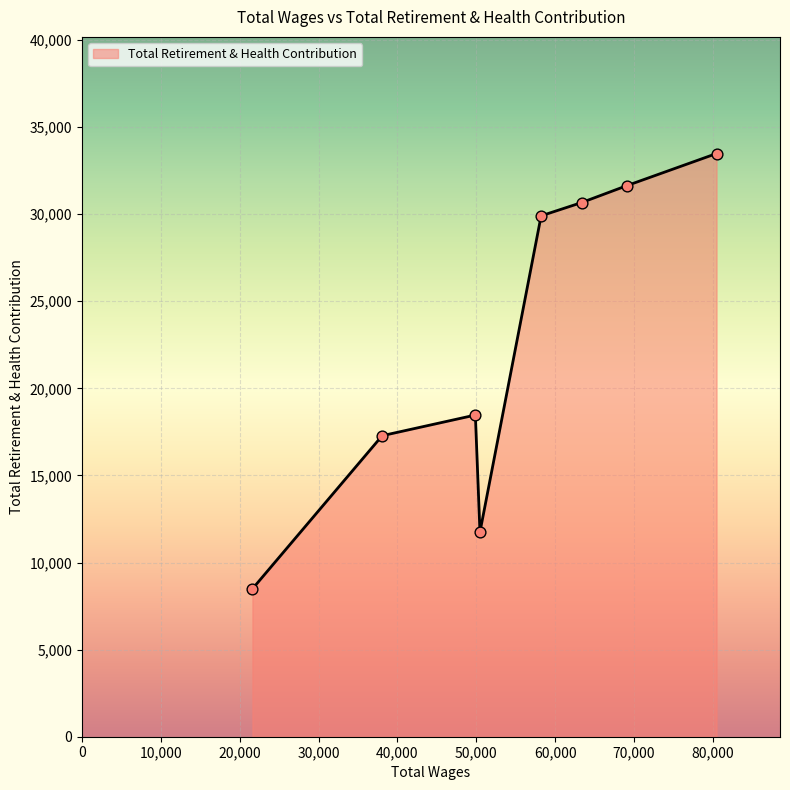

What is the maximum value shown in the chart?

33477